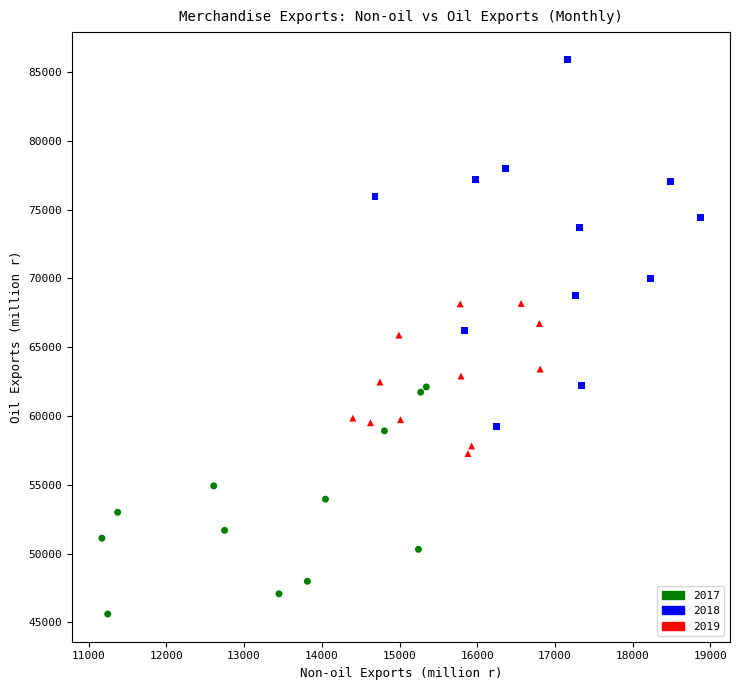

What are all the series names shown in the legend?

2017, 2018, 2019